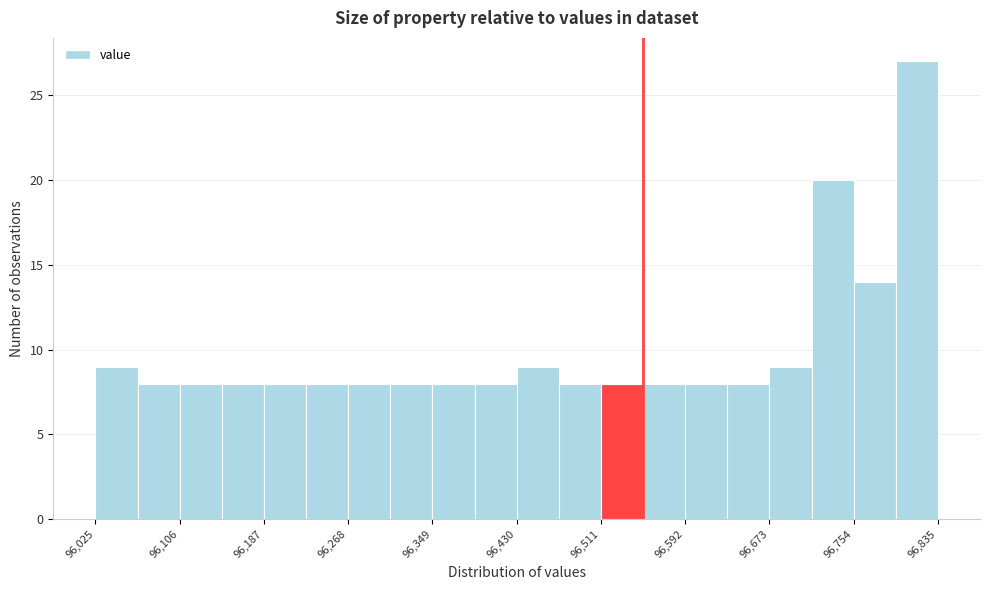

Which range on the x-axis has the tallest bar?

96790 to 96840